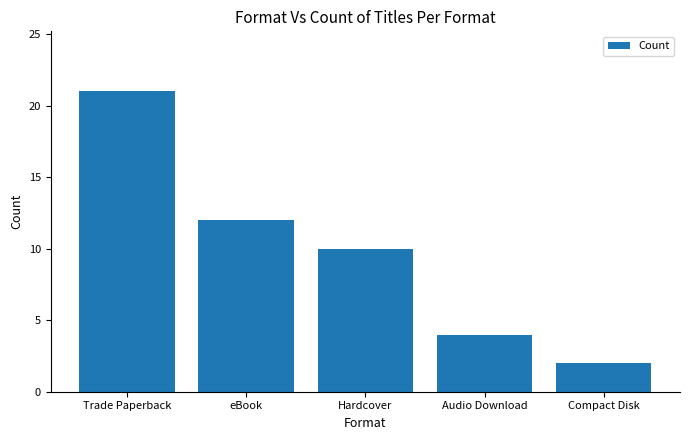

What is the greatest value displayed?

21